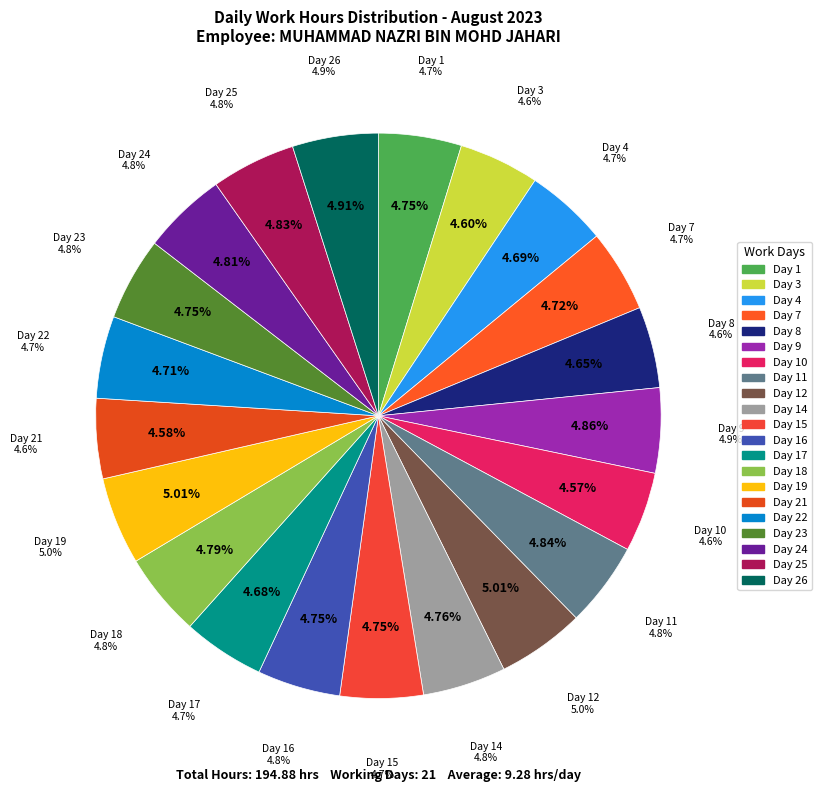

Approximately how many times larger is the value at Day 12 compared to Day 11?

1.0